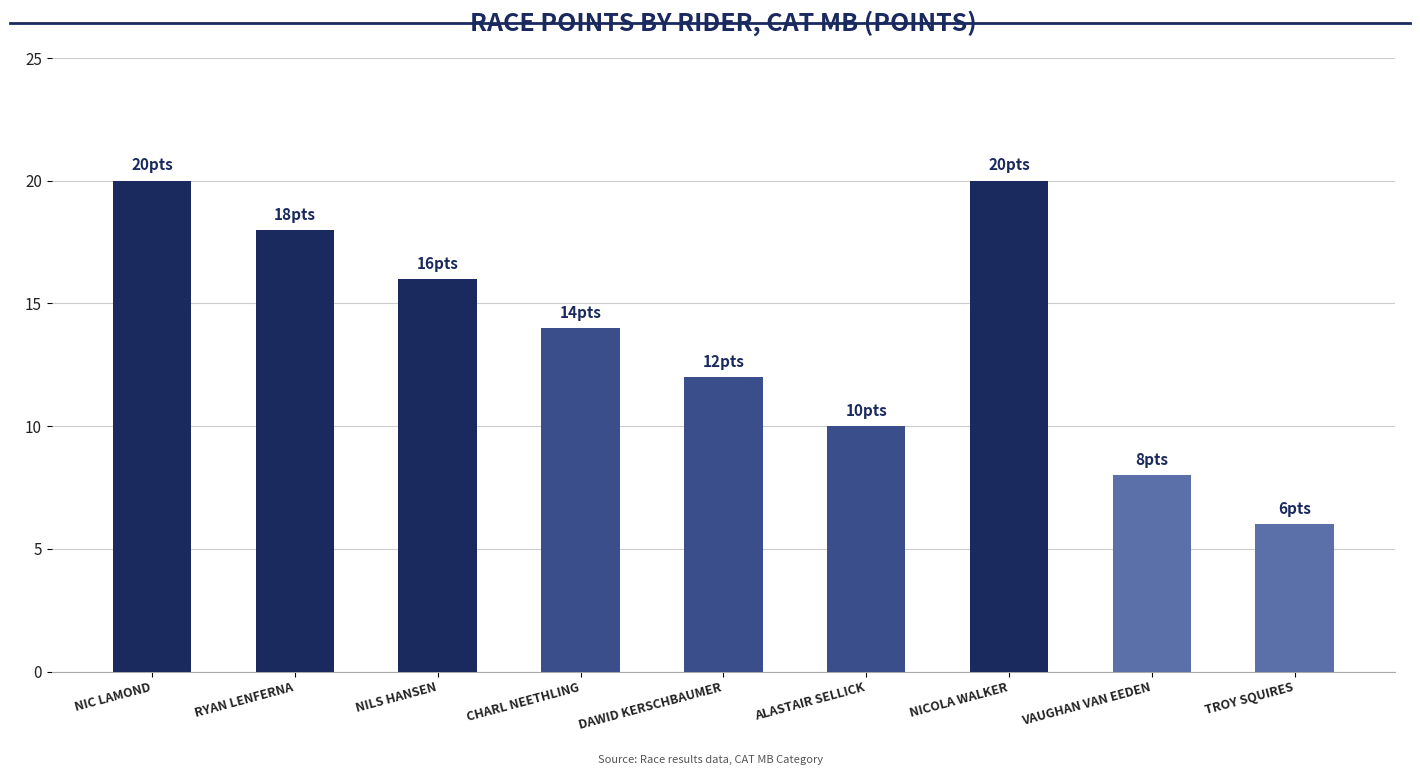

How many series are shown in this chart?

1